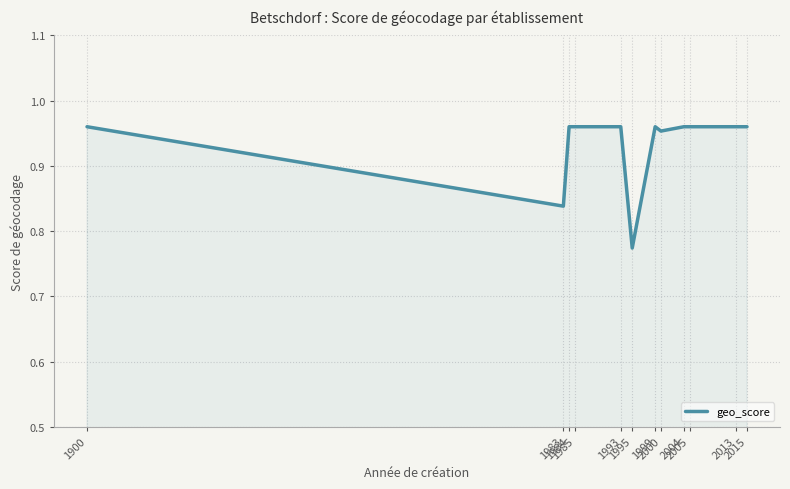

At which category does the data reach its first local peak?

1999